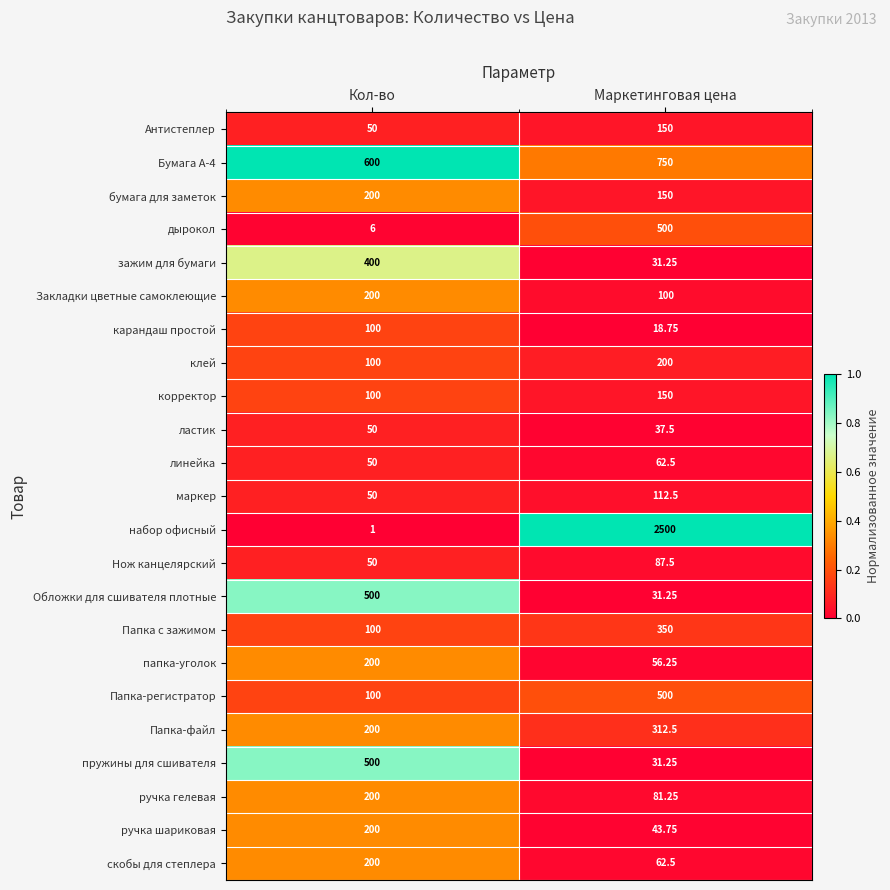

Where is дырокол nearest to the value 253?

Кол-во